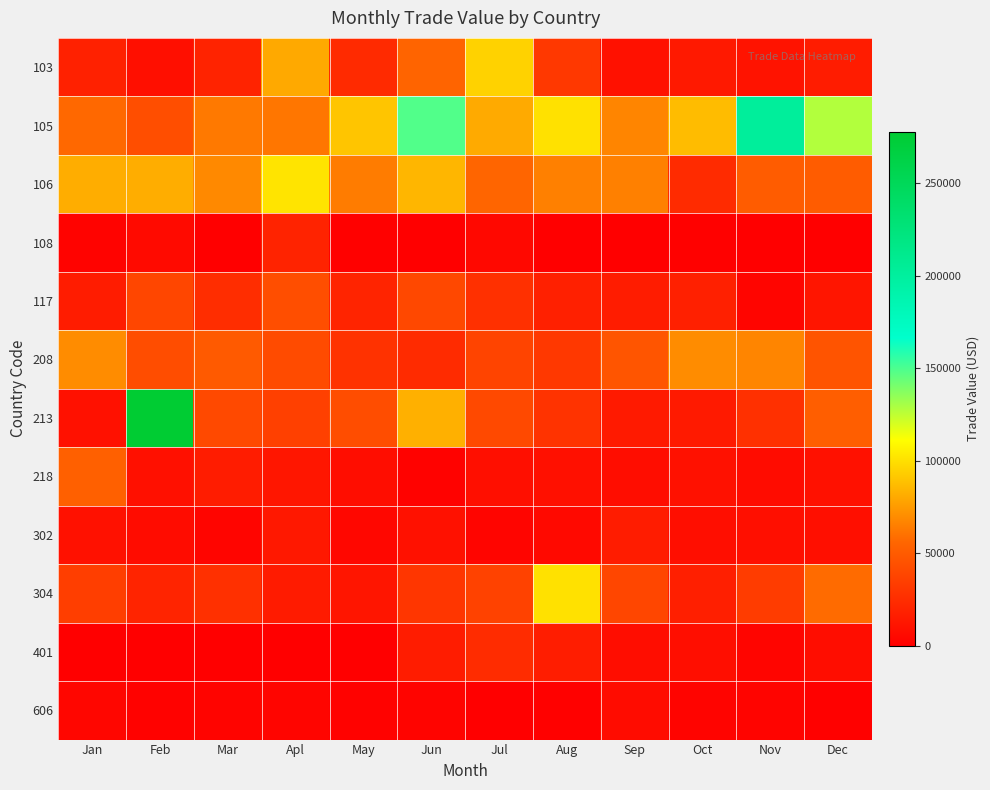

Between Dec and Jun, which is larger?

Jun